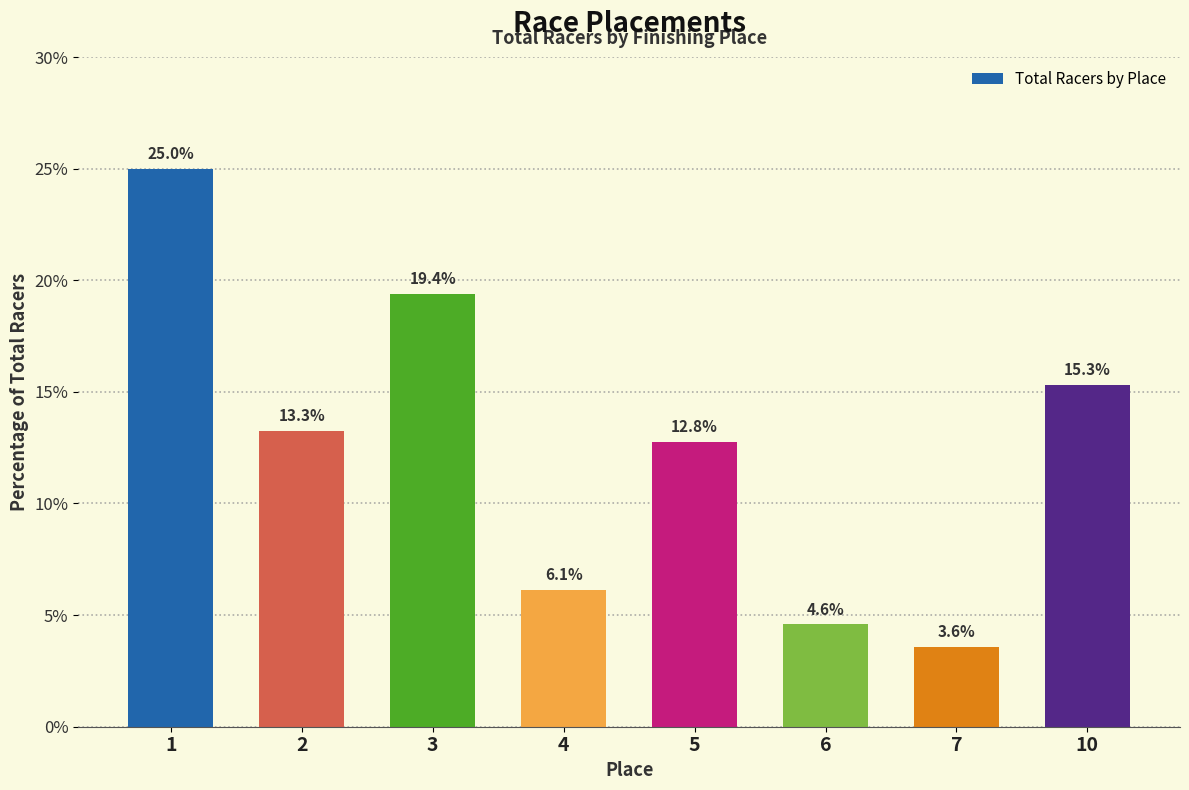

The value at 1 is 25.0. True or false?

True